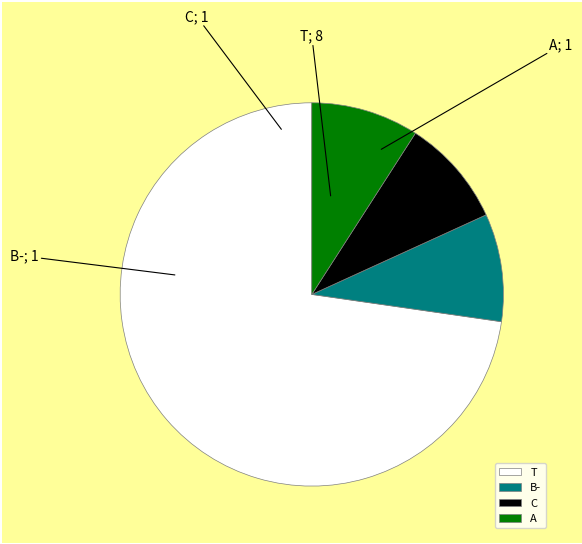

Does T account for over 50% of the chart?

Yes